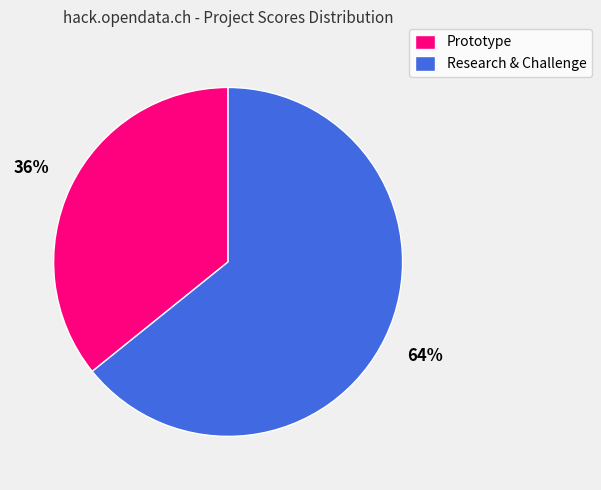

What percentage is the Research & Challenge slice, to the nearest percent?

64%